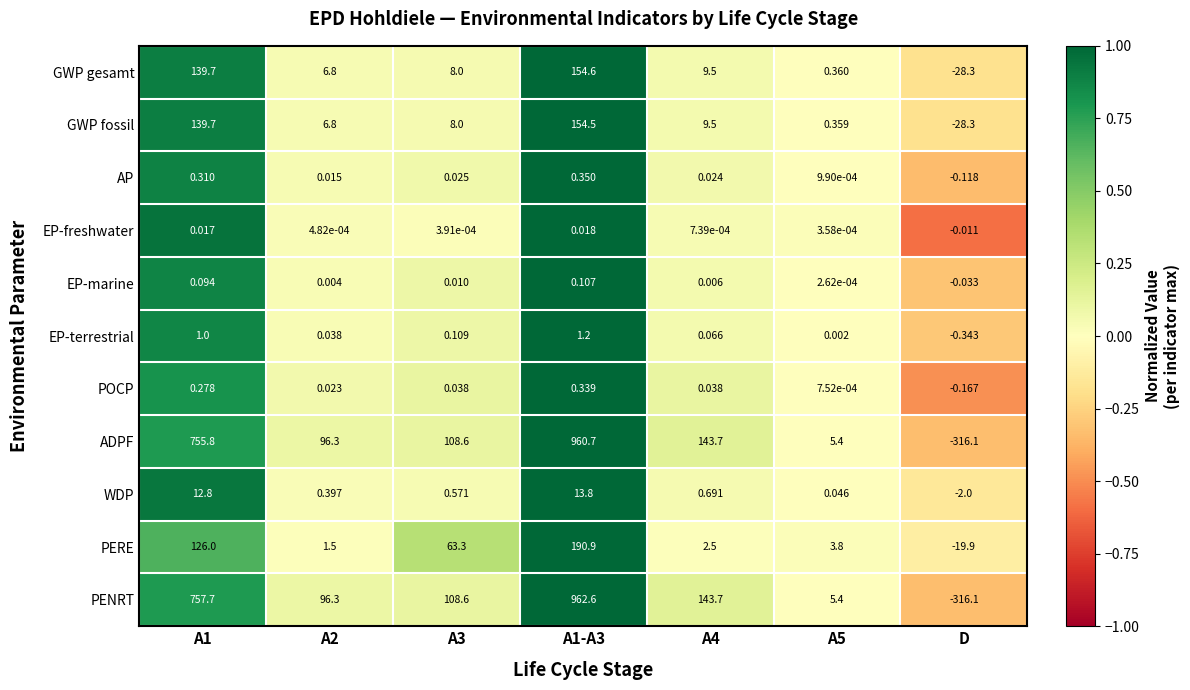

Which series has the widest spread of values?

PENRT